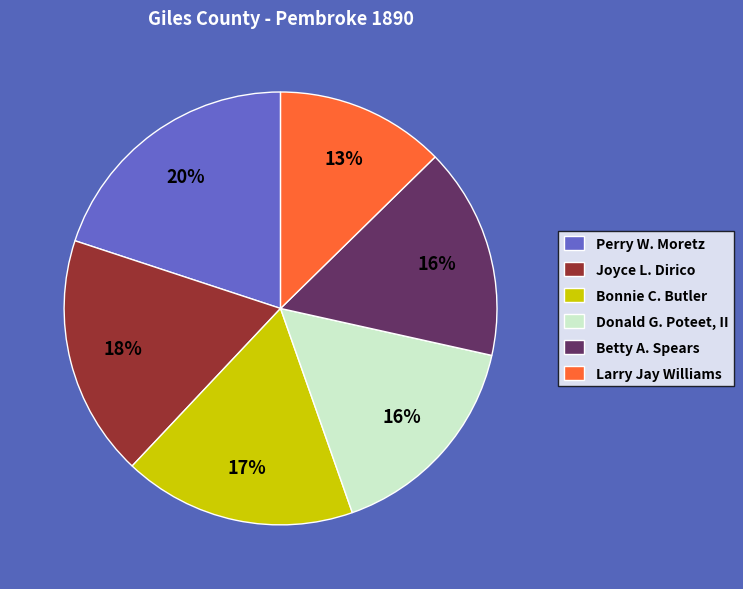

Is there a majority slice in this chart?

No